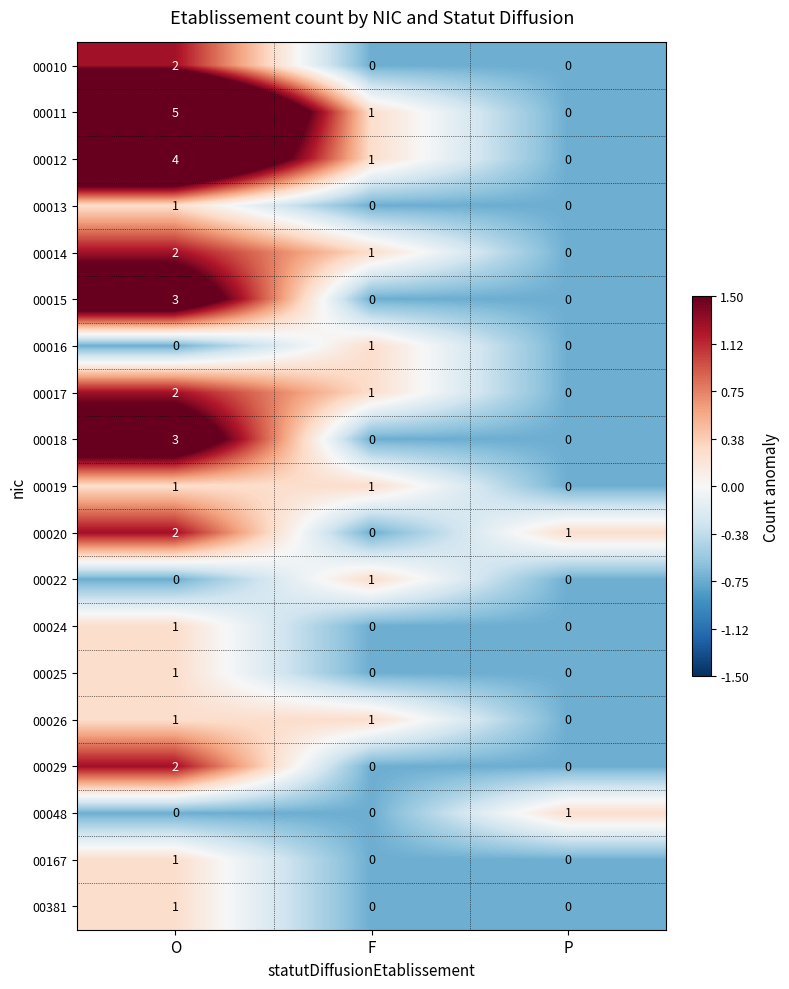

What is the difference between the highest and lowest values at F?

1